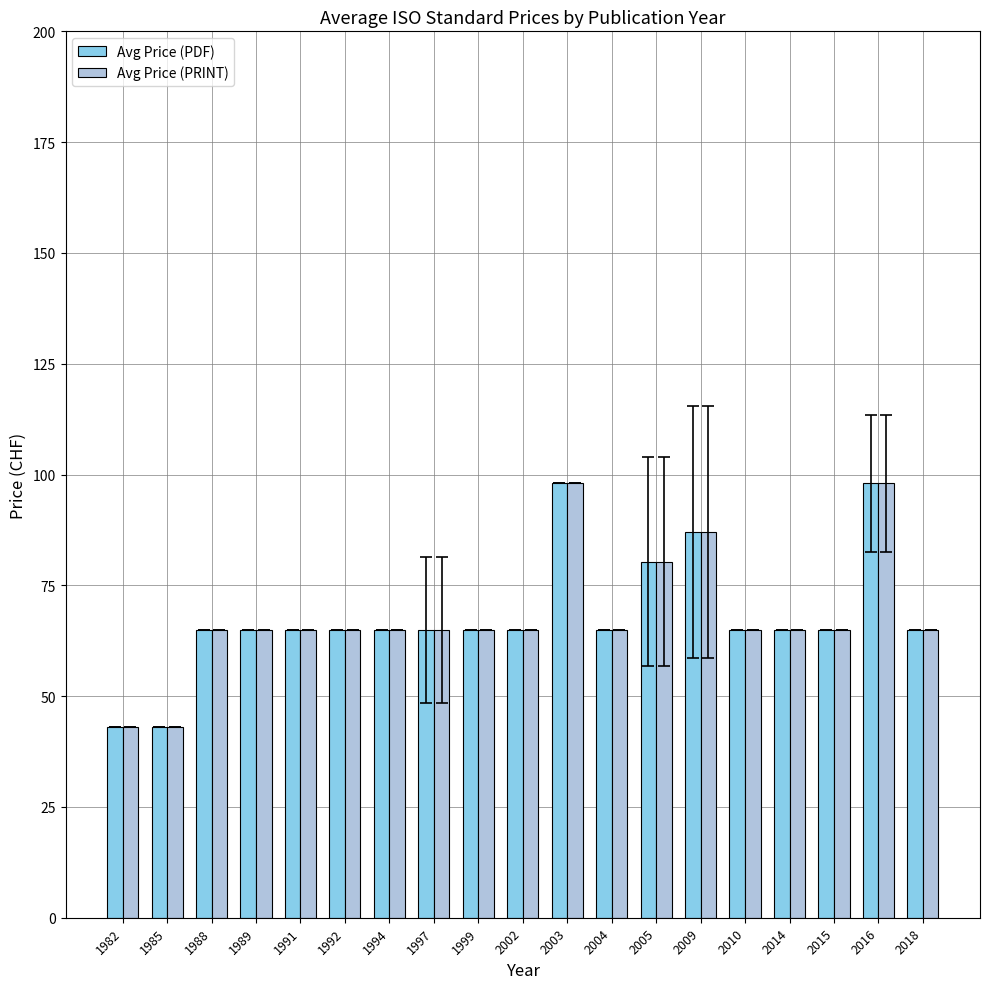

What is the total value across all series at 1989?

130.0